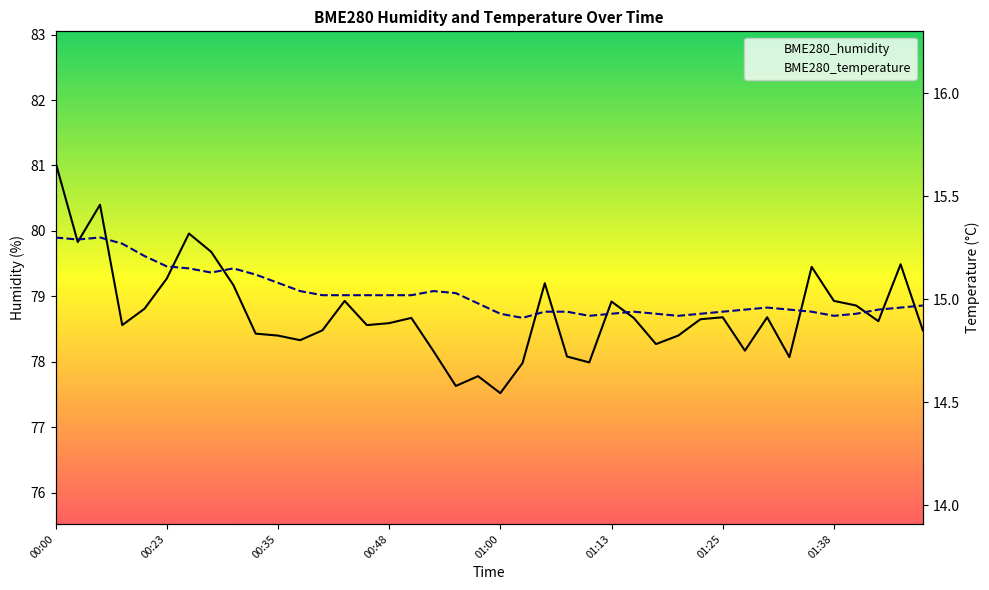

The BME280_humidity series shows 141.9 at 00:30. True or false?

False